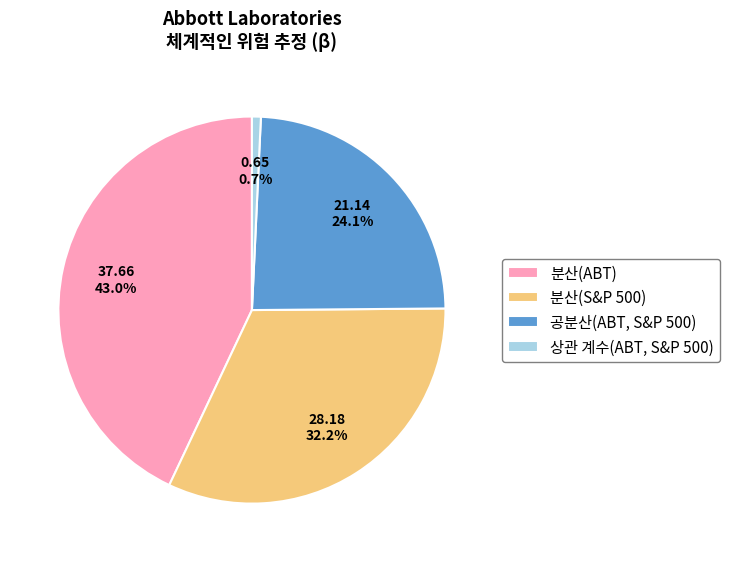

True or false: 분산(S&P 500) accounts for 32% of the total.

True